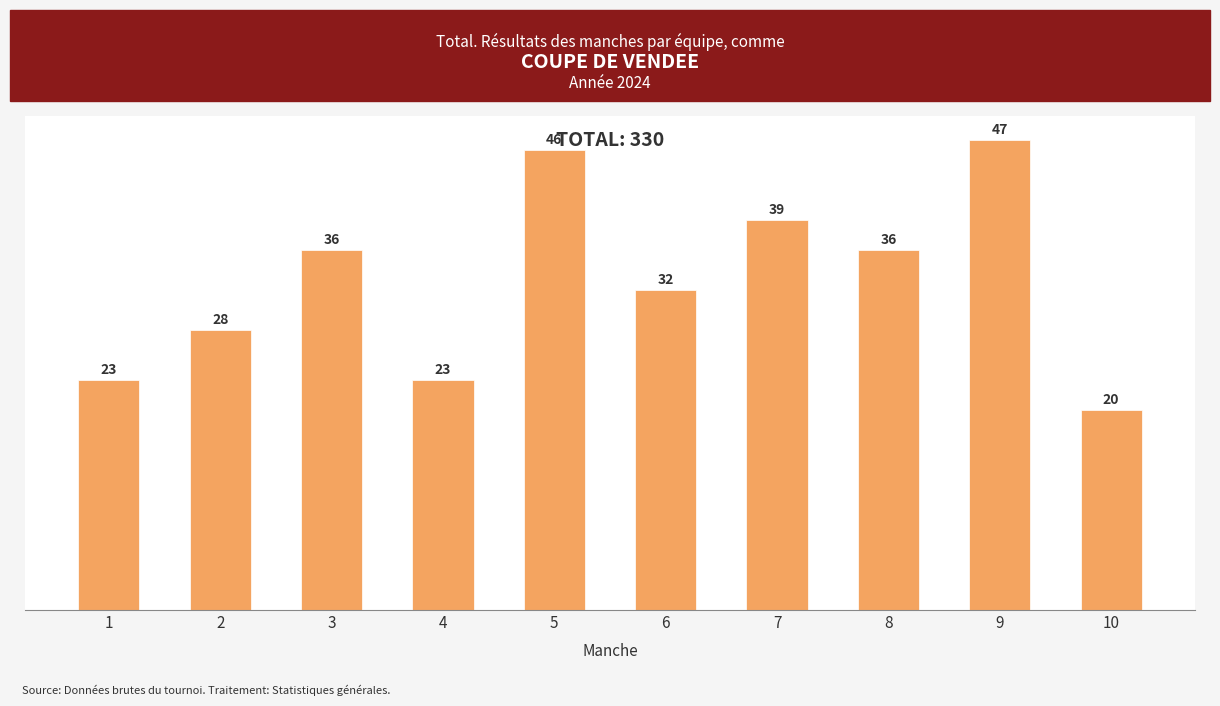

Are the bars horizontal?

No